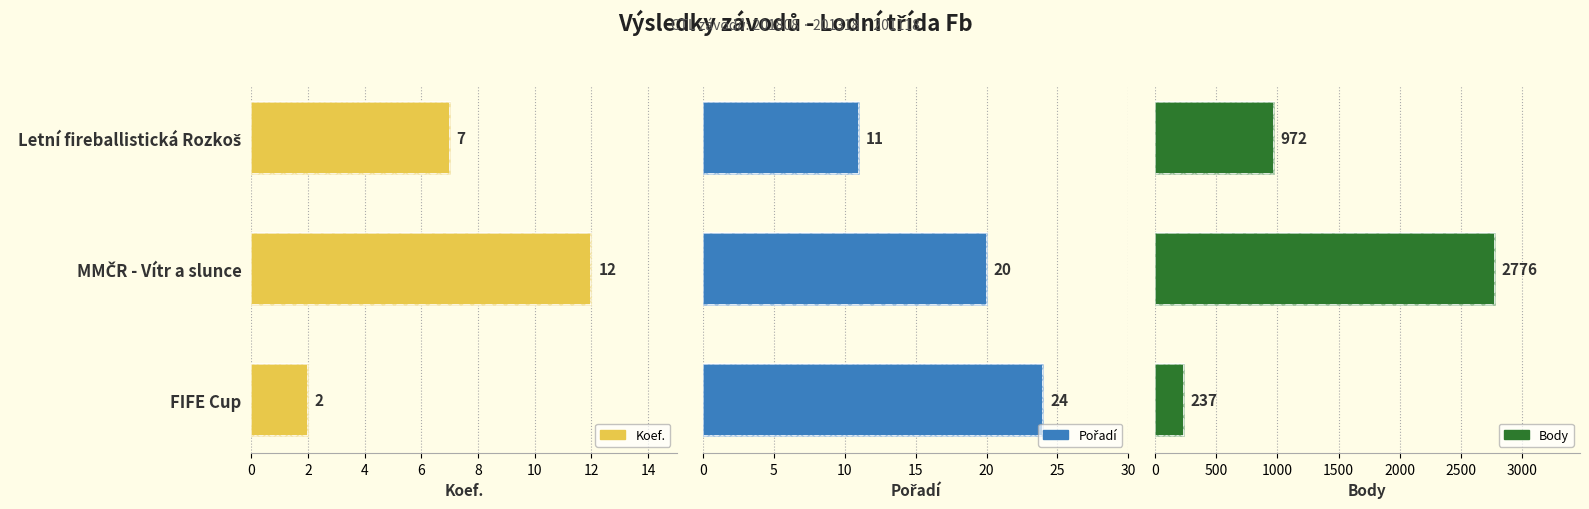

What is the total value across all series at MMČR - Vítr a slunce?

2808